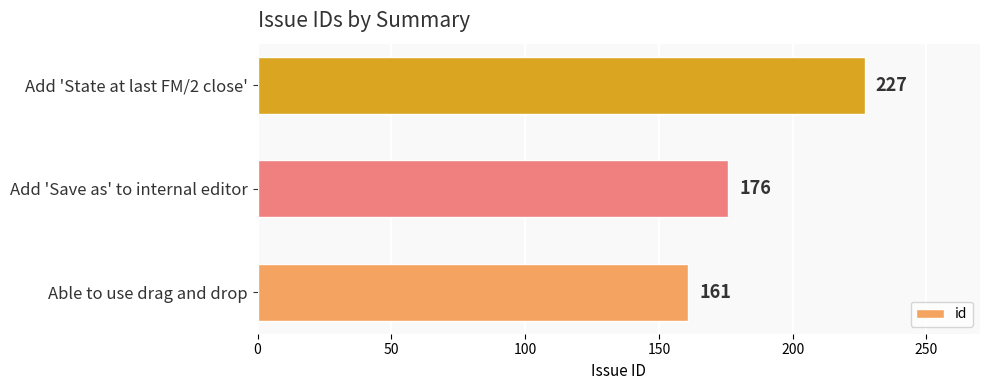

True or false: the data shows 227 at Add 'State at last FM/2 close'.

True